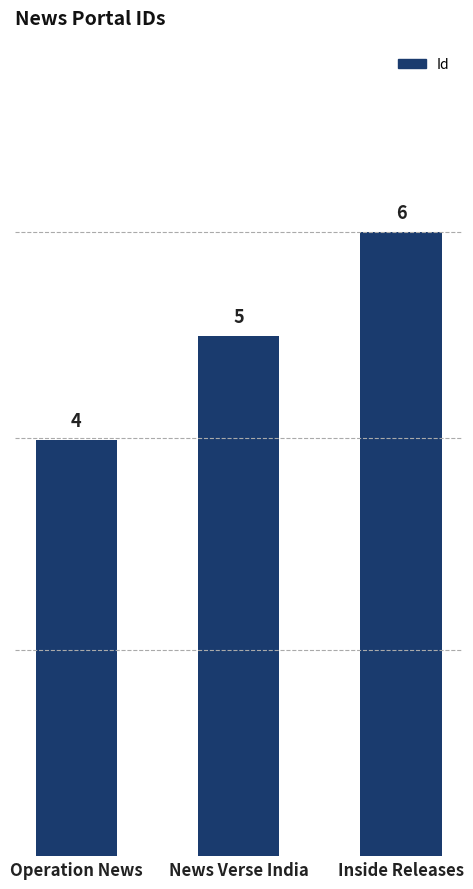

Reading left to right, extract all data points from this chart.

Operation News=4	News Verse India=5	Inside Releases=6